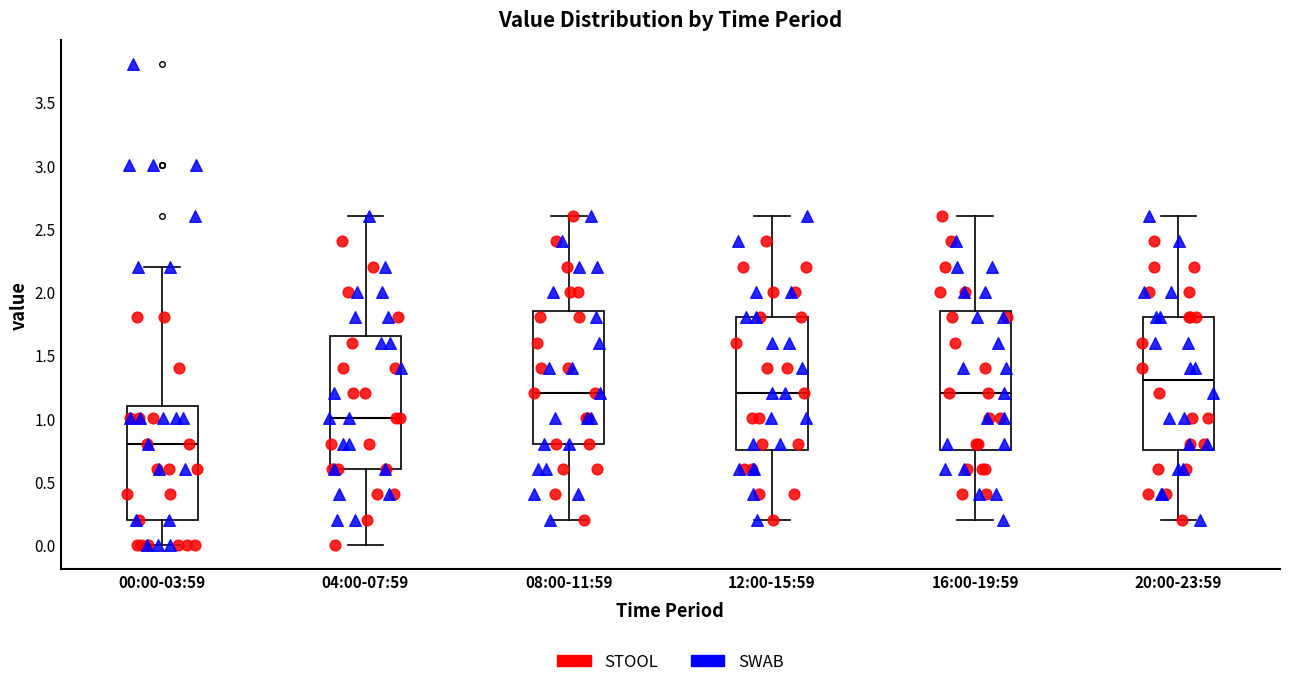

Reading left to right, transcribe this box plot: for each box, give where its median line is, the range the box spans, and where its two whiskers end, as read against the y-axis. The values are not printed on the chart, so give them approximately, as read against the axis.

00:00-03:59: median 0.80, box 0.20 to 1.10, whiskers 0.00 to 2.20
04:00-07:59: median 1.00, box 0.60 to 1.65, whiskers 0.00 to 2.60
08:00-11:59: median 1.20, box 0.80 to 1.85, whiskers 0.20 to 2.60
12:00-15:59: median 1.20, box 0.75 to 1.80, whiskers 0.20 to 2.60
16:00-19:59: median 1.20, box 0.75 to 1.85, whiskers 0.20 to 2.60
20:00-23:59: median 1.30, box 0.75 to 1.80, whiskers 0.20 to 2.60